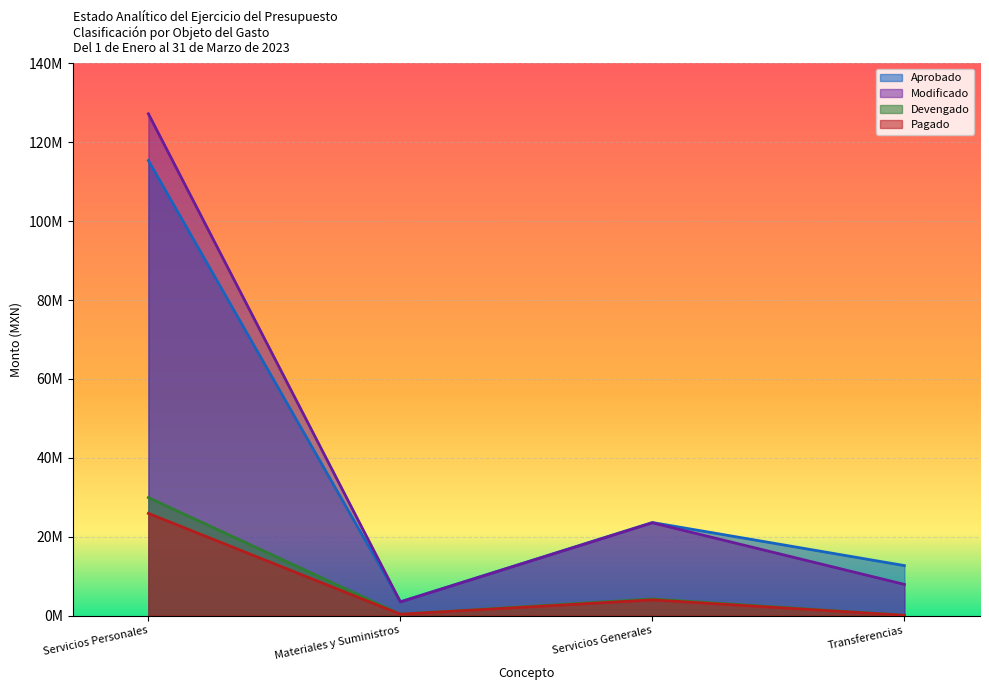

Which category has the highest value across all series?

Servicios Personales